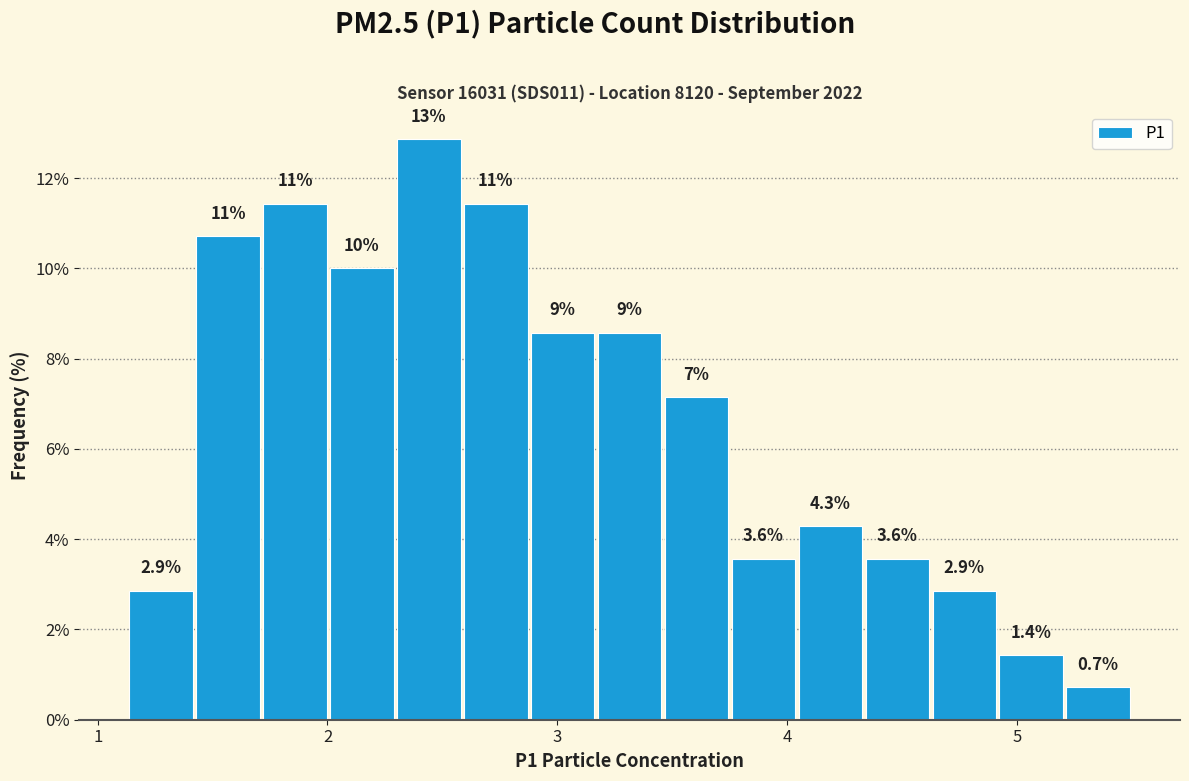

Read against the x-axis, roughly where is the centre of the tallest bar?

2.4